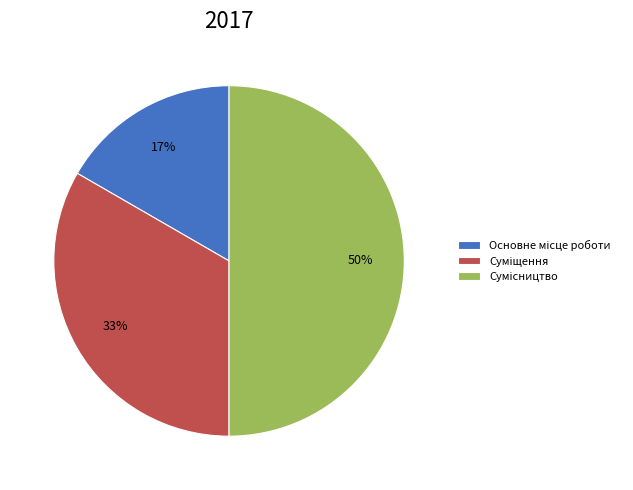

To the nearest percent, what is the average slice percentage?

33%